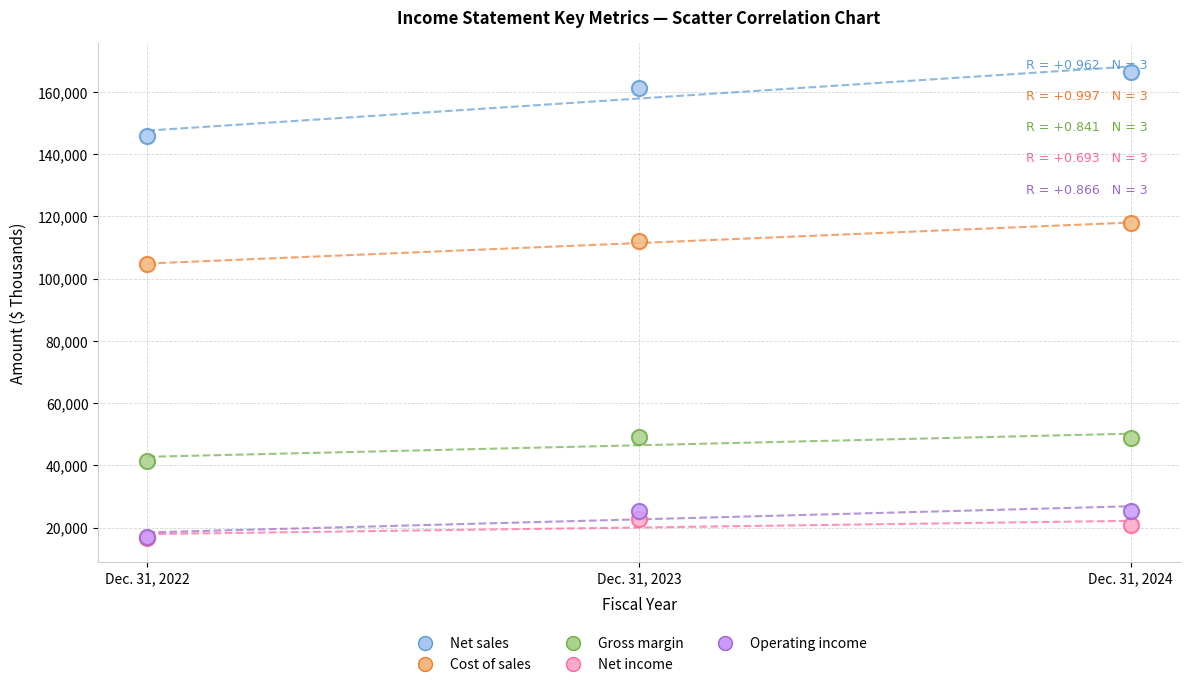

Across all series, what Y value is closest to 91574?

104578